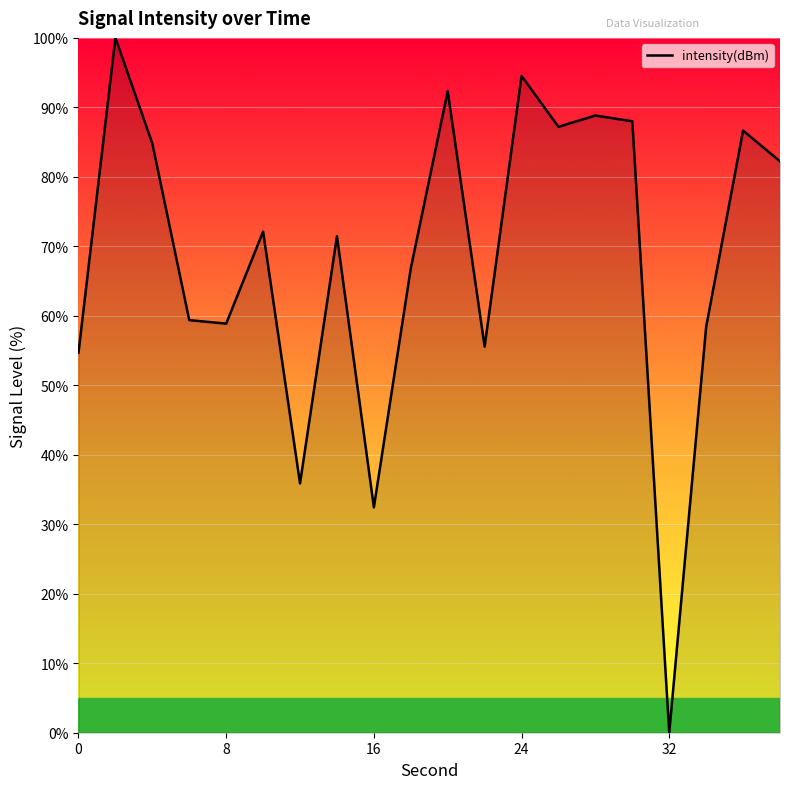

Does the chart display data point markers on the line(s)?

No